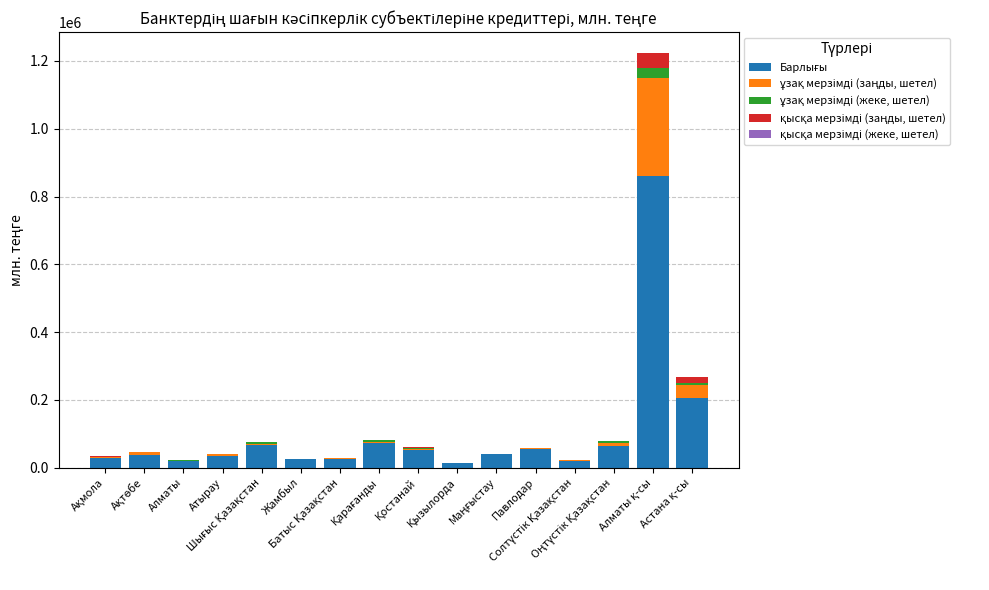

Count the number of data series in this chart.

5